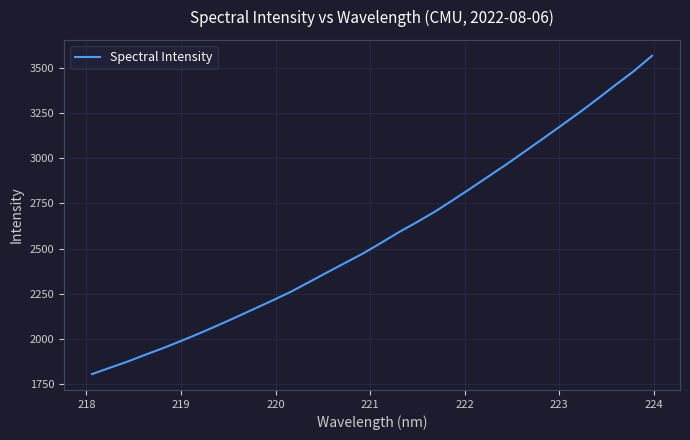

What is the minimum value shown in the chart?

1805.6